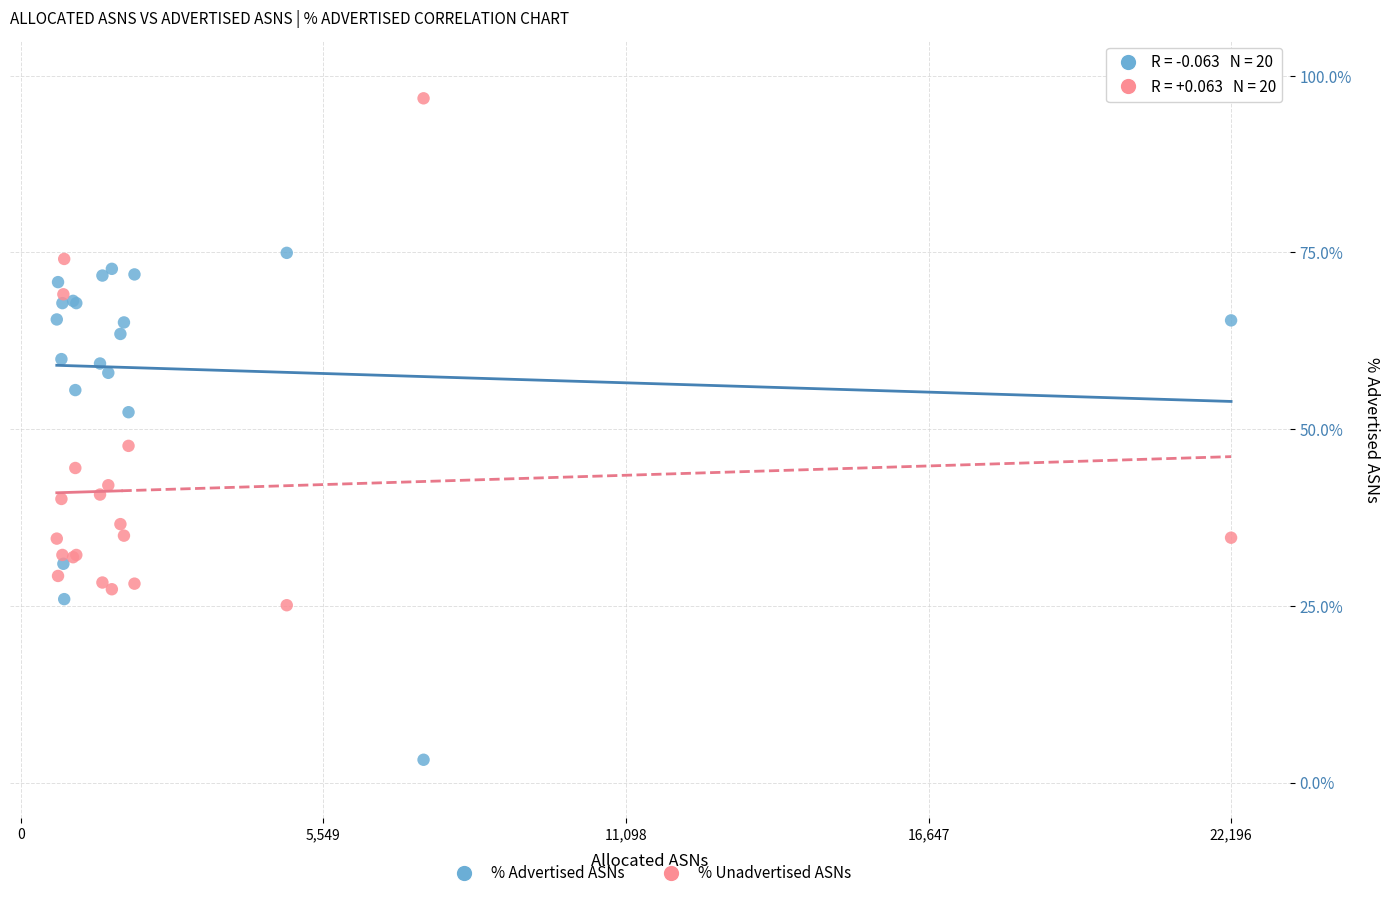

What are all the series names shown in the legend?

% Advertised ASNs, % Unadvertised ASNs